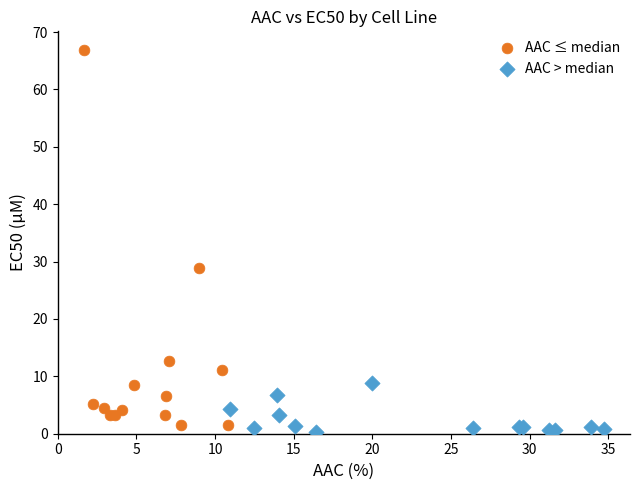

Which series reaches the minimum Y coordinate?

AAC > median